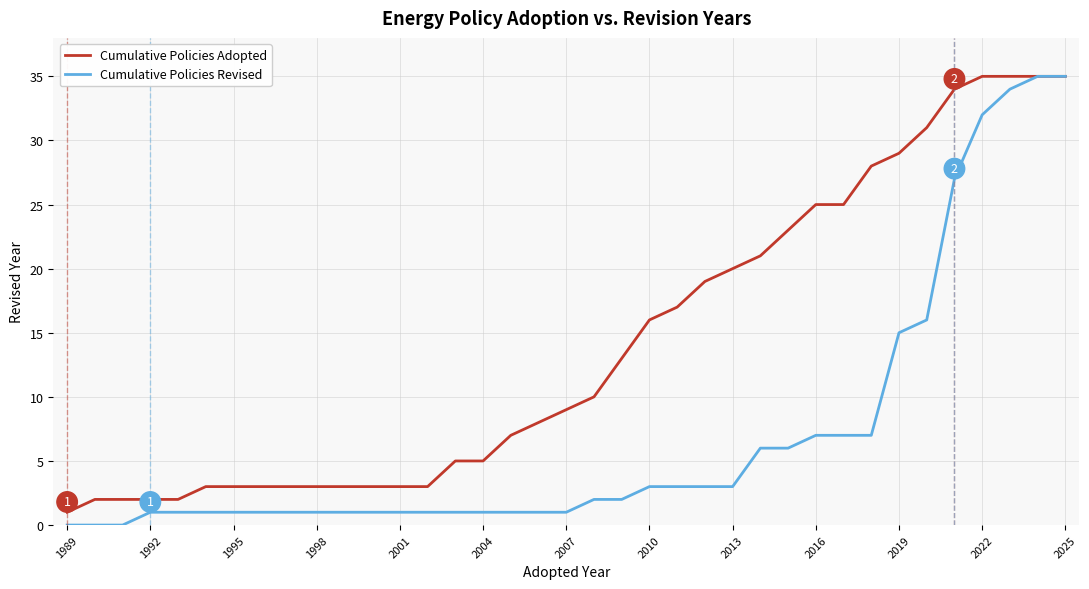

What is the difference between the maximum and minimum values in the Cumulative Policies Adopted series?

34